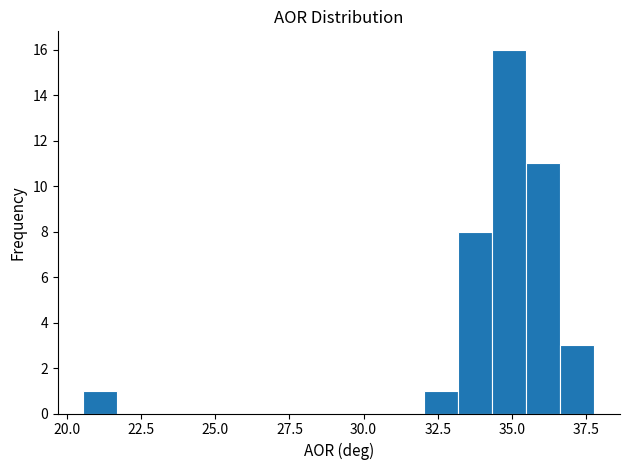

Around what value on the x-axis is the tallest bar? Give the approximate position of its centre, as read against the axis.

35.0